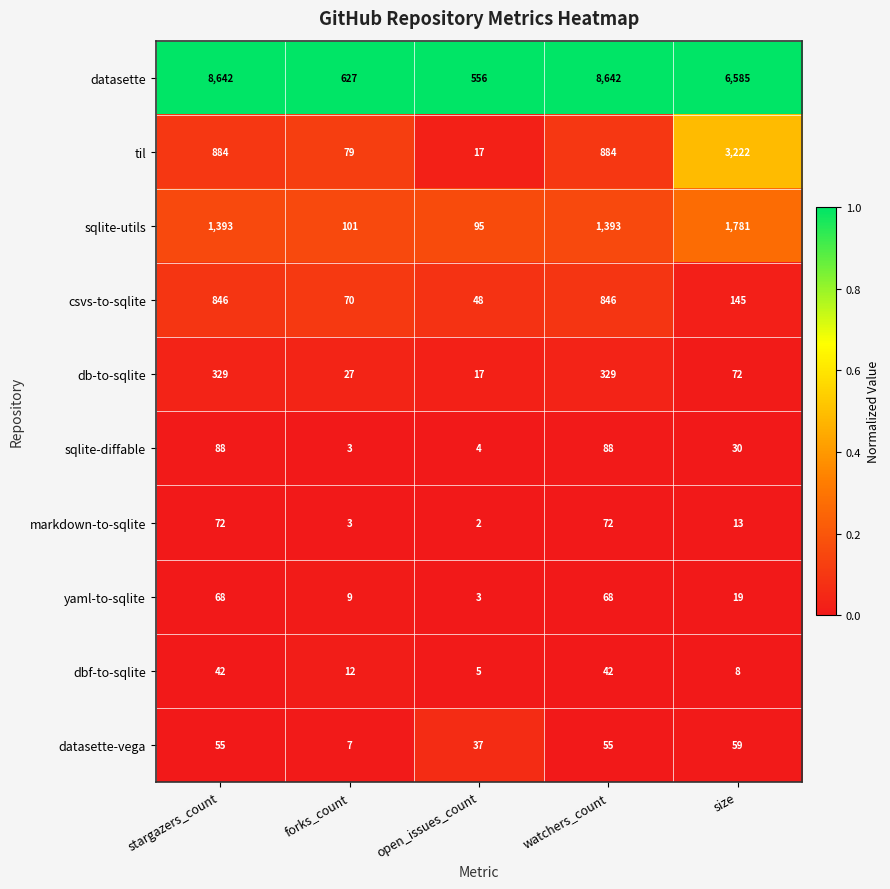

List the series in order of their peak value, highest first.

datasette, til, sqlite-utils, csvs-to-sqlite, db-to-sqlite, sqlite-diffable, markdown-to-sqlite, yaml-to-sqlite, datasette-vega, dbf-to-sqlite